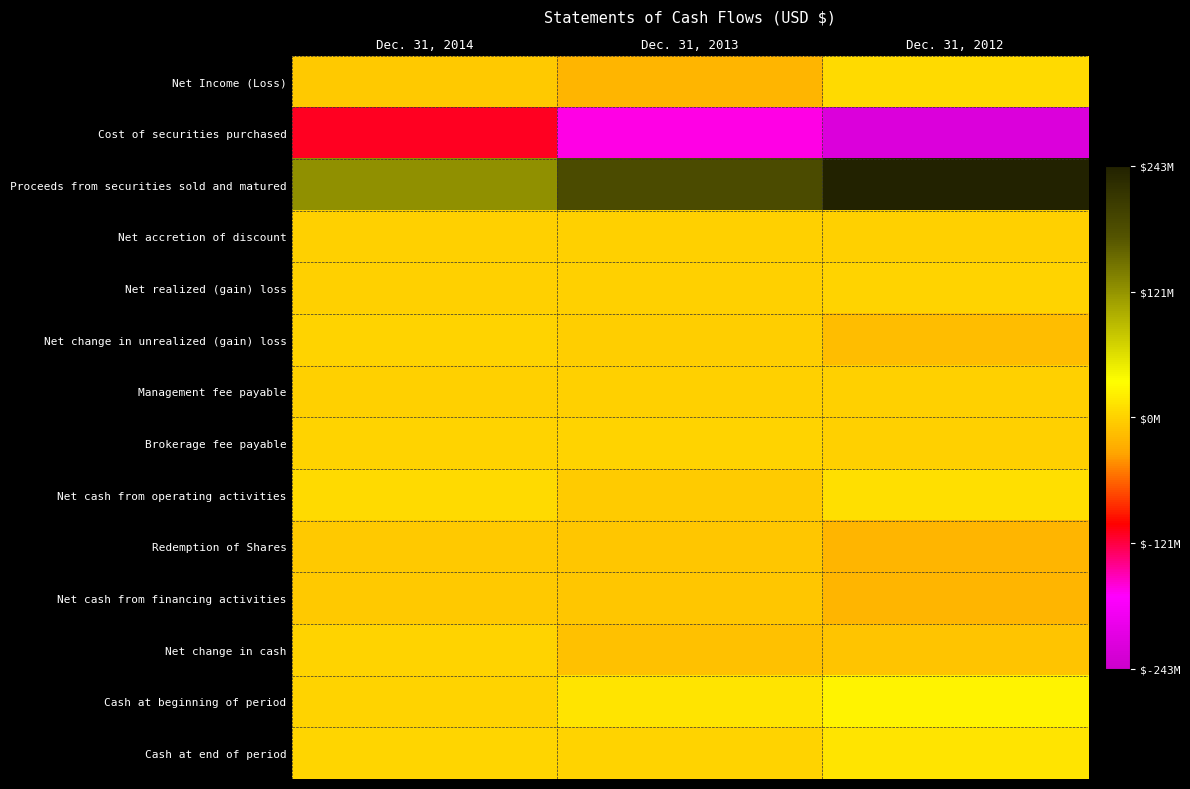

Count the number of categories in the chart.

3